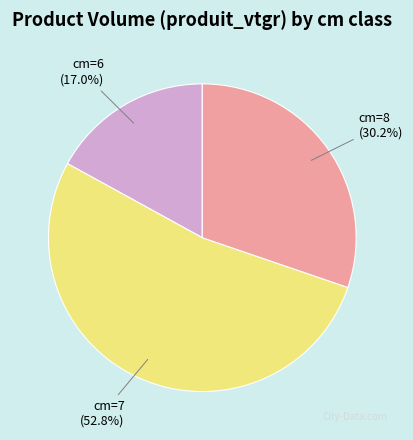

To the nearest percent, what is the combined percentage of cm=8 and cm=6?

47%